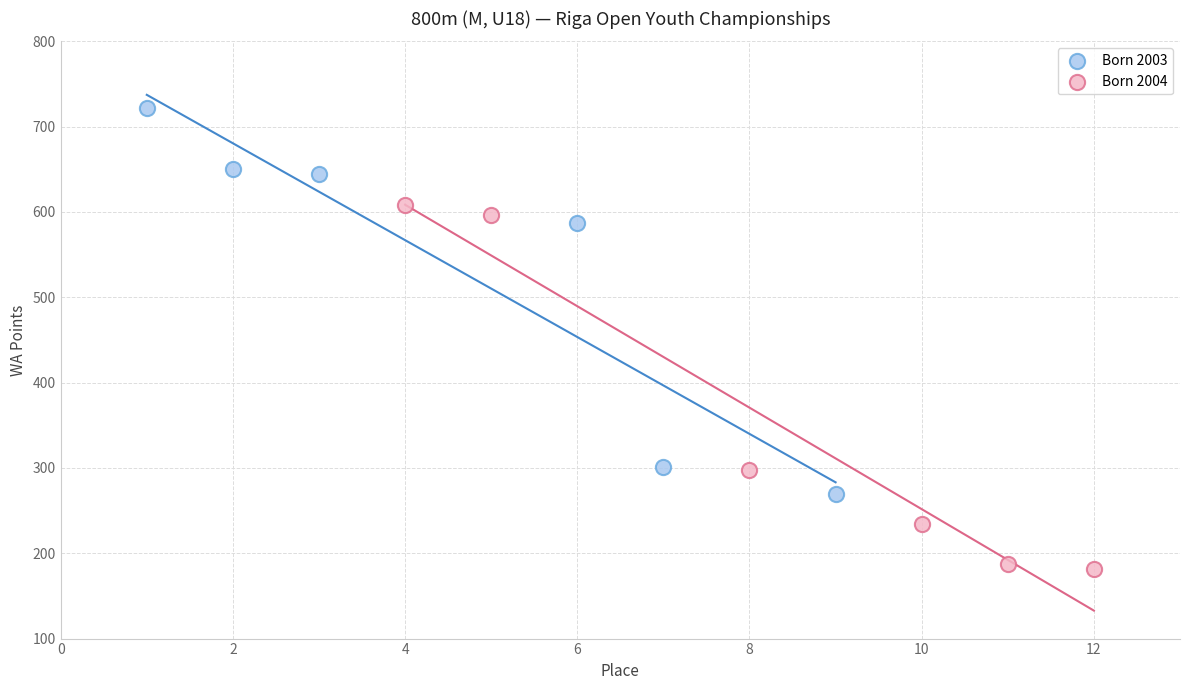

Which series reaches the minimum Y coordinate?

Born 2004